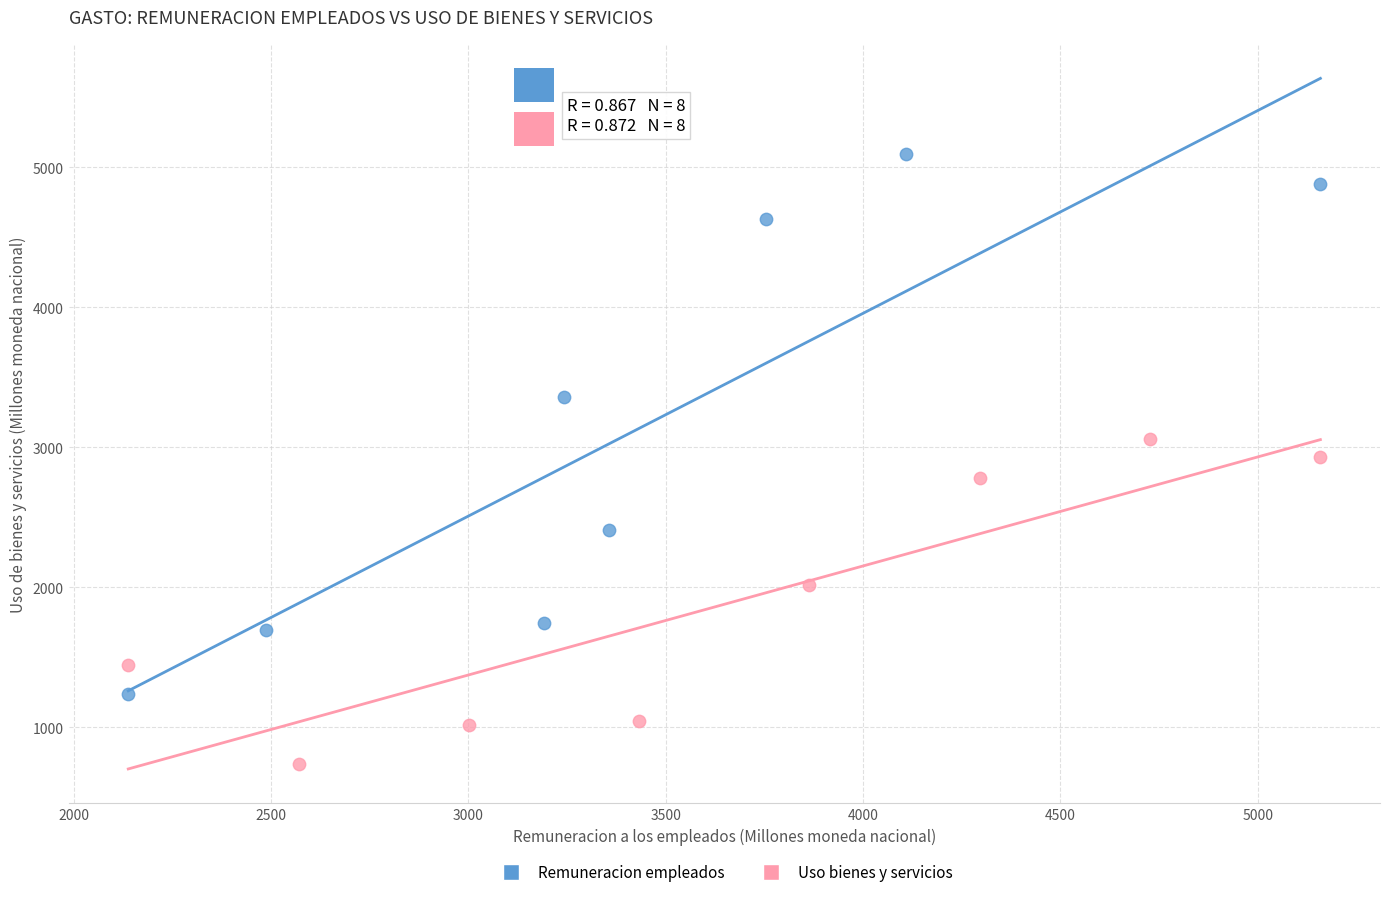

Which series reaches the maximum Y coordinate?

Remuneracion empleados